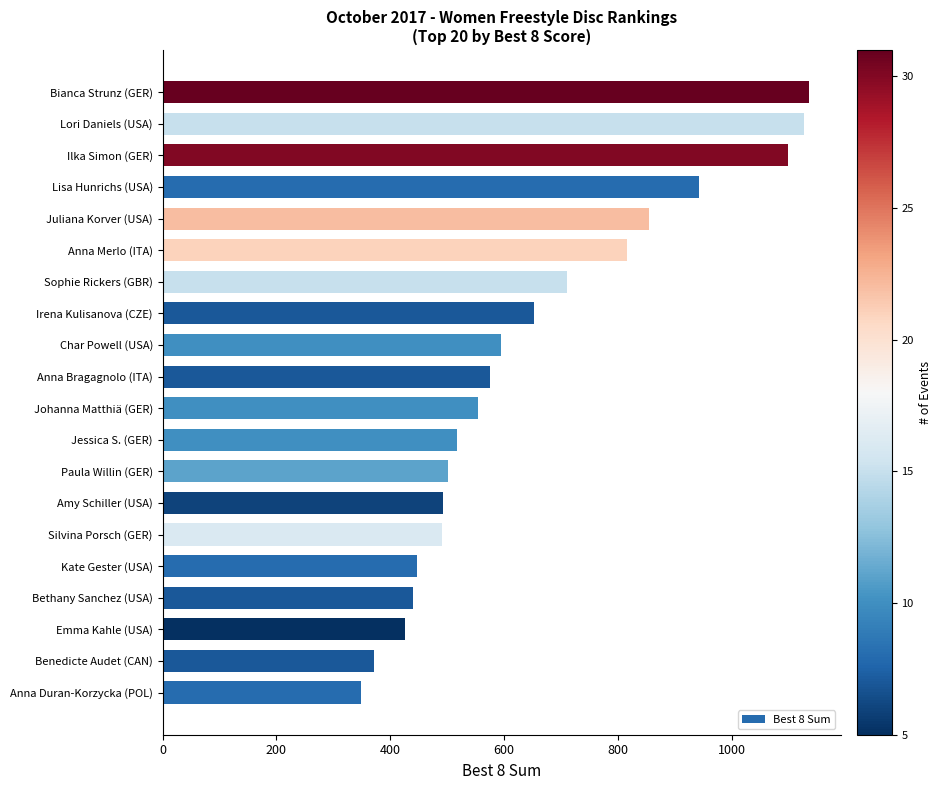

Does the chart contain any negative values?

No